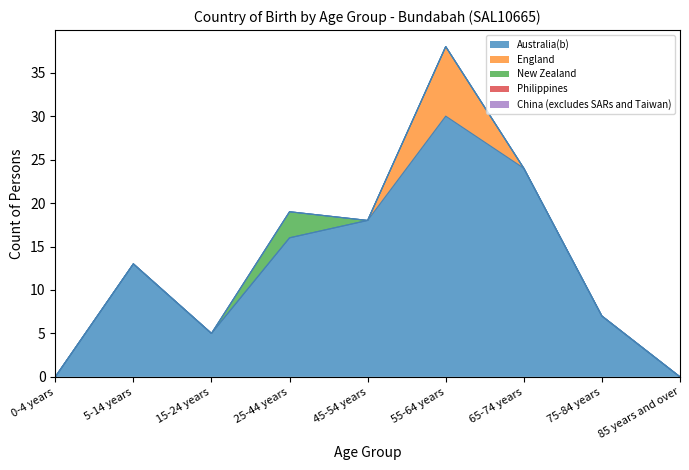

True or false: England has a value of 3 at 25-44 years.

False